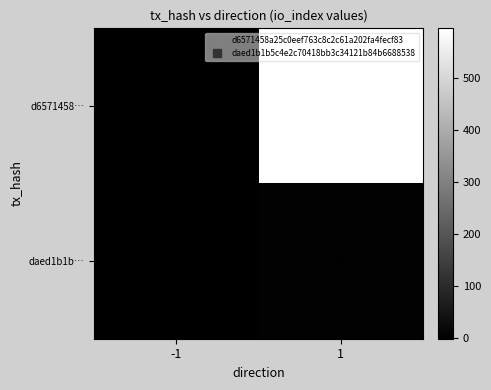

The d6571458… series shows 595 at 1. True or false?

True